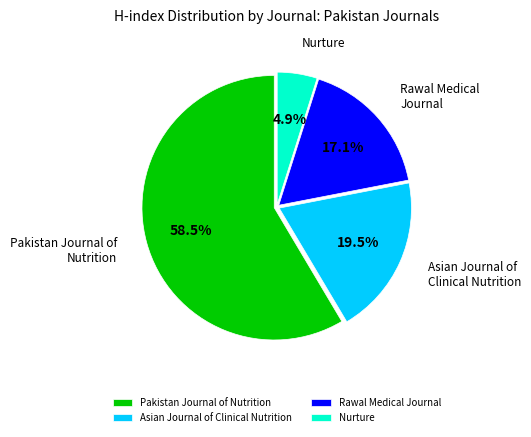

Rank the categories by value from highest to lowest.

Pakistan Journal of Nutrition, Asian Journal of Clinical Nutrition, Rawal Medical Journal, Nurture